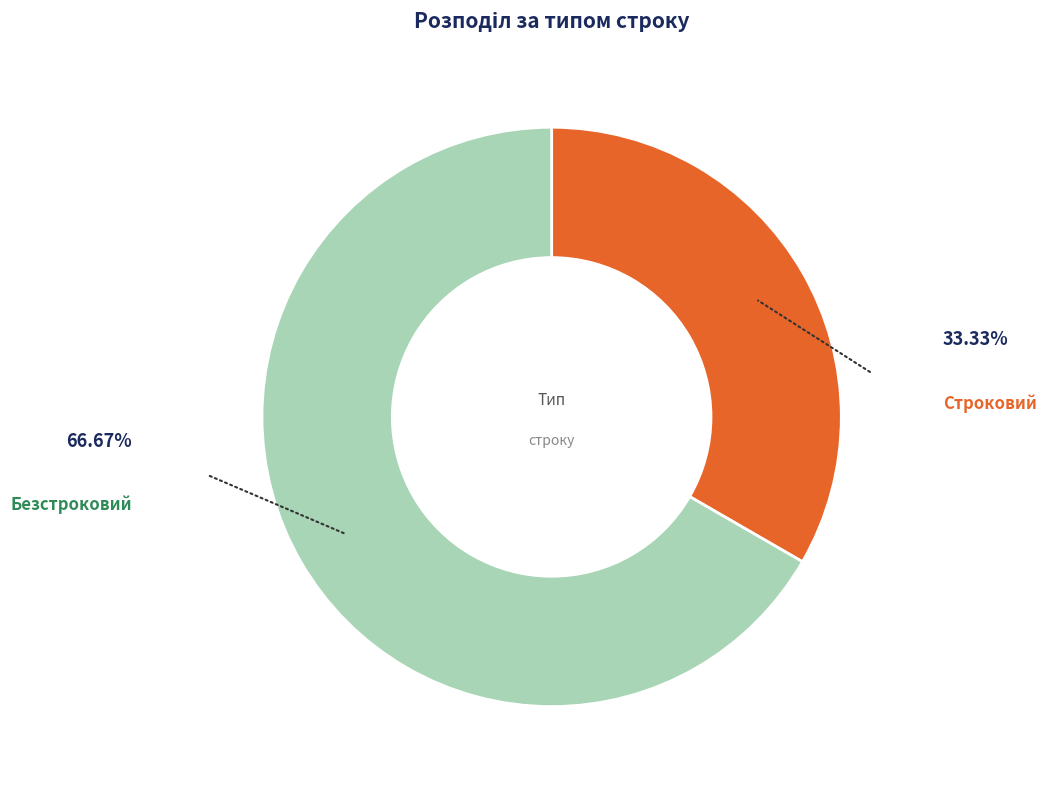

Which category has the biggest portion of the pie?

Безстроковий